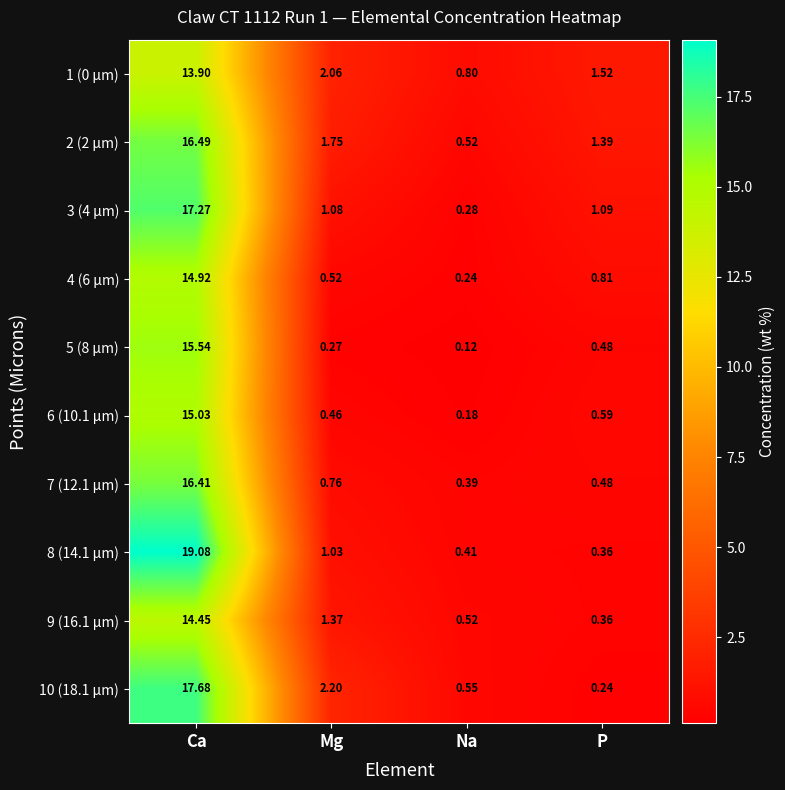

Rank the series at Ca from highest to lowest value.

8 (14.1 µm), 10 (18.1 µm), 3 (4 µm), 2 (2 µm), 7 (12.1 µm), 5 (8 µm), 6 (10.1 µm), 4 (6 µm), 9 (16.1 µm), 1 (0 µm)